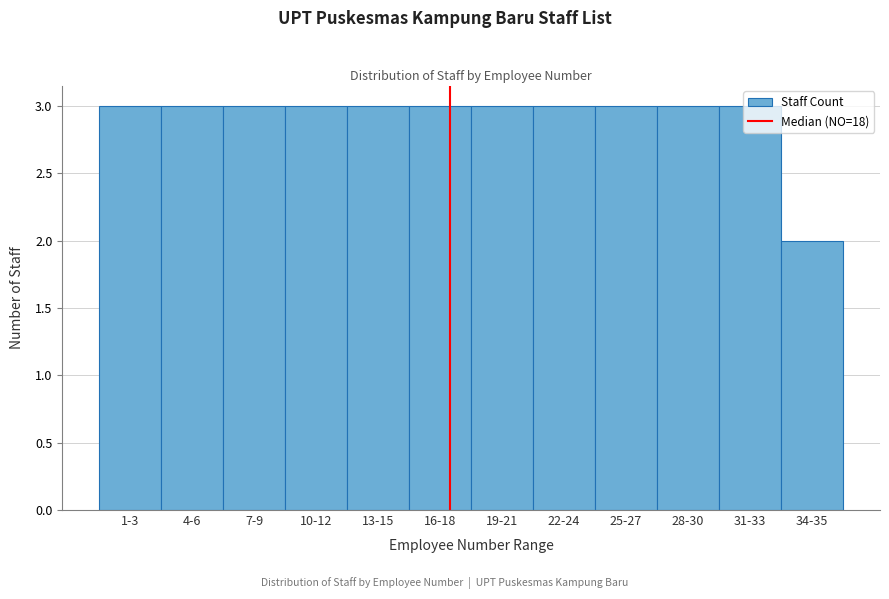

What is the ratio of the value at 16-18 to the value at 13-15?

1.0